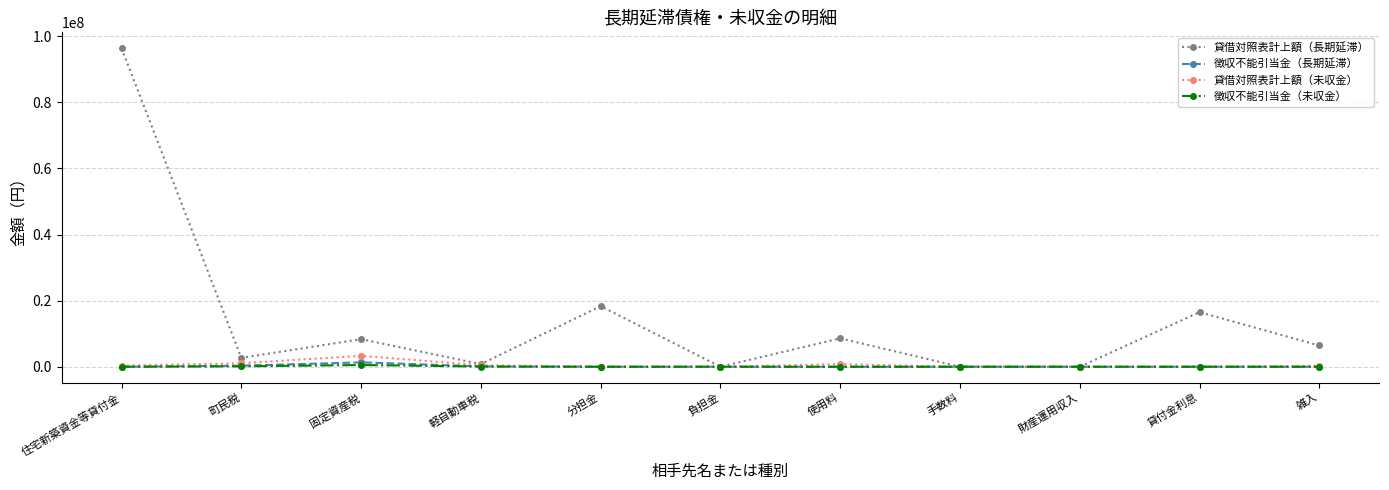

At which category is the sum across all series the highest?

住宅新築資金等貸付金